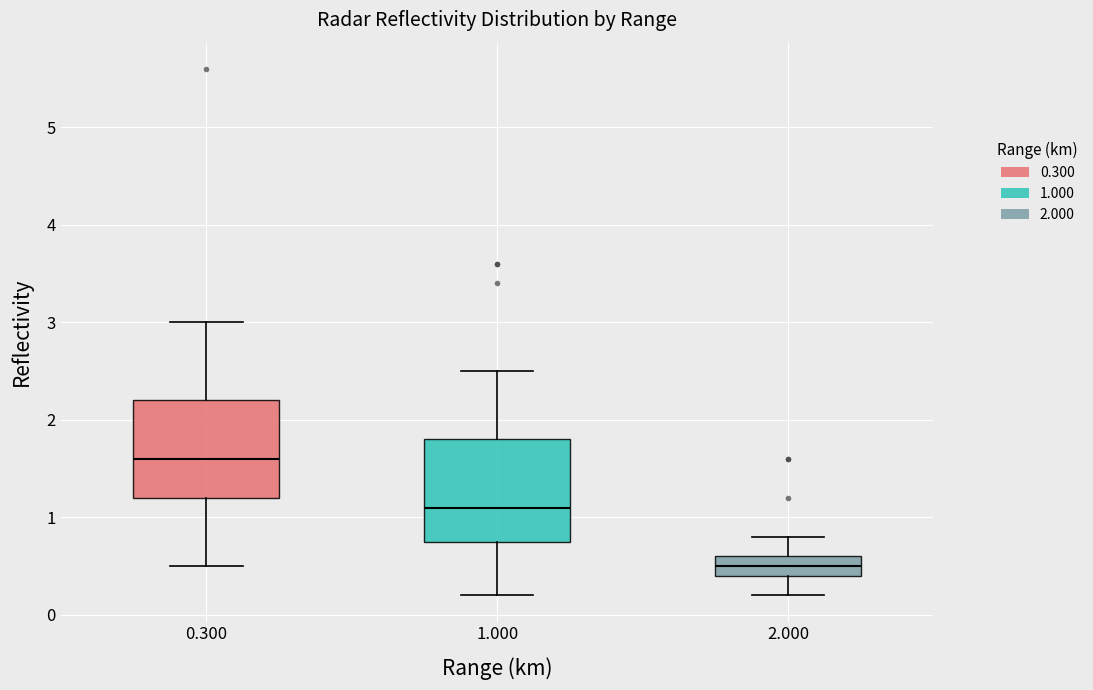

Reading left to right, read every box against the y-axis: the position of its median line, the range the box covers, and the ends of its whiskers. The values are not printed on the chart, so give them approximately, as read against the axis.

0.300: median 1.6, box 1.2 to 2.2, whiskers 0.5 to 3.0
1.000: median 1.1, box 0.8 to 1.8, whiskers 0.2 to 2.5
2.000: median 0.5, box 0.4 to 0.6, whiskers 0.2 to 0.8